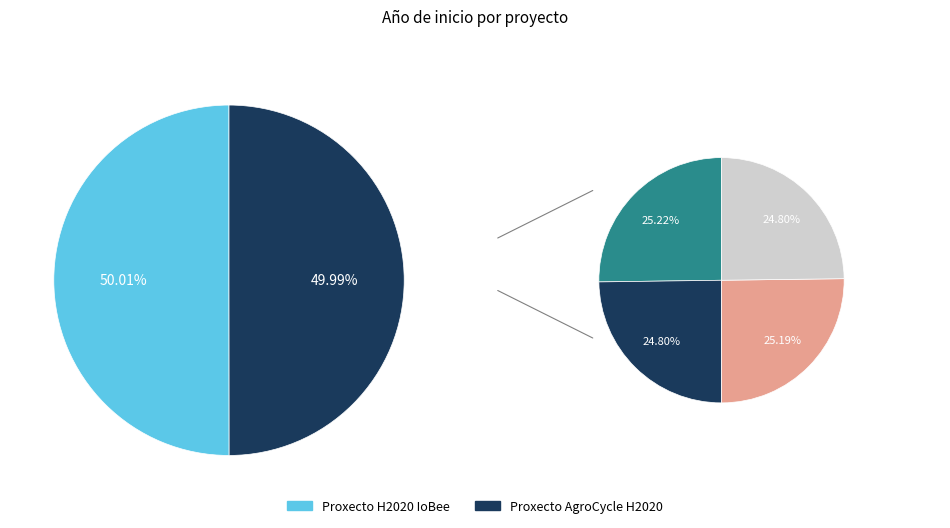

How many slices are in this pie chart?

2